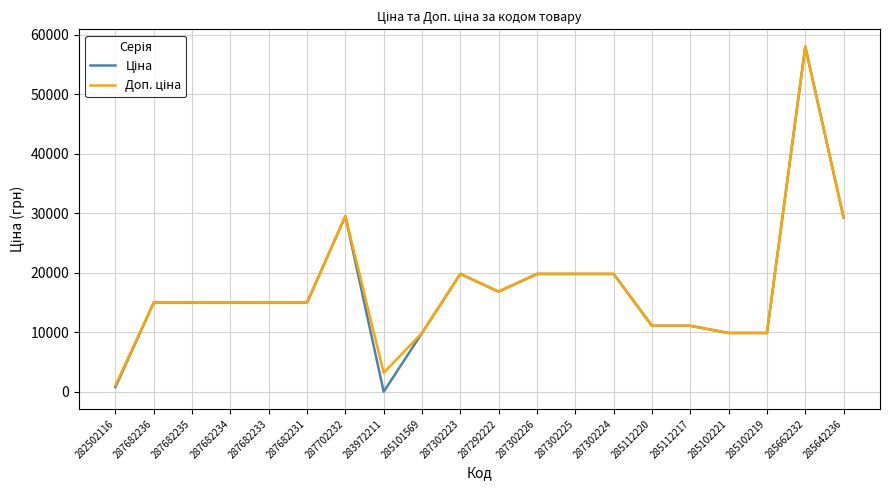

What is the total value across all series at 285662232?

116074.1